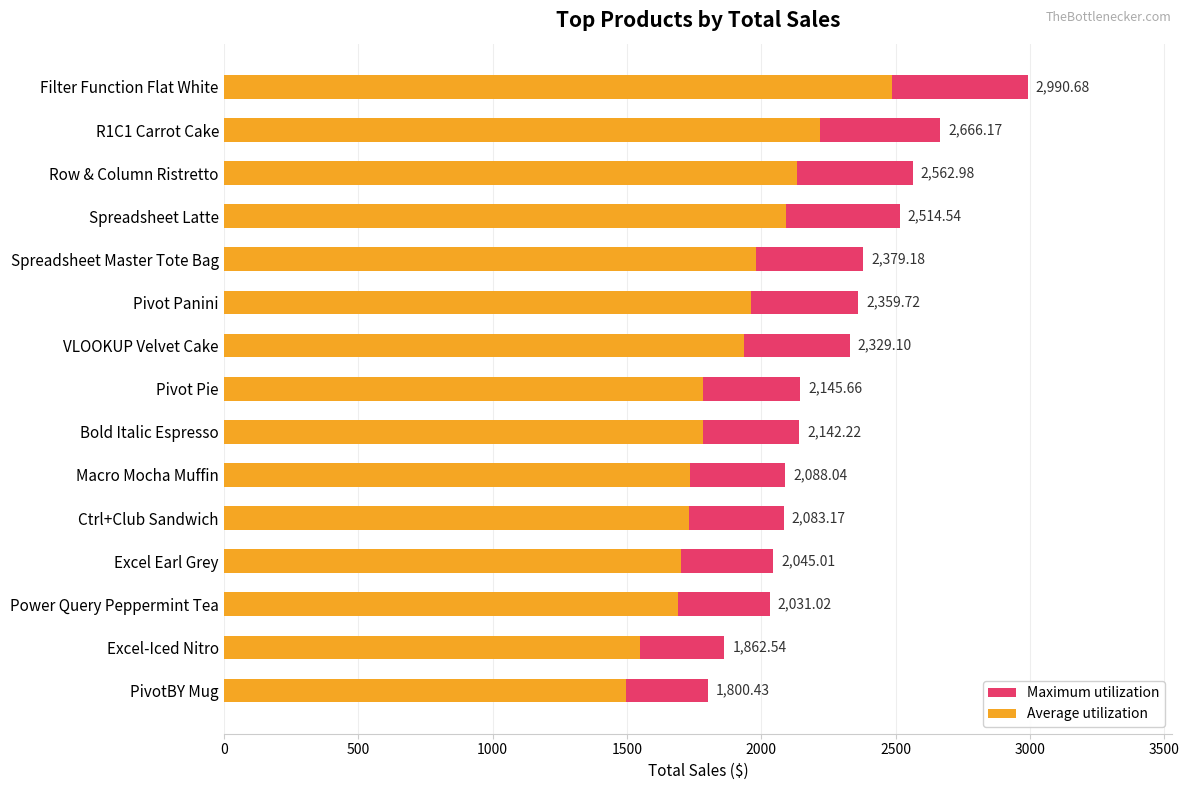

Reading left to right, list all the values displayed in this chart.

Maximum utilization: 2990.7	2666.2	2563.0	2514.5	2379.2	2359.7	2329.1	2145.7	2142.2	2088.0	2083.2	2045.0	2031.0	1862.5	1800.4
Average utilization: 2487.3	2217.5	2131.6	2091.3	1978.8	1962.6	1937.1	1784.5	1781.7	1736.6	1732.6	1700.8	1689.2	1549.1	1497.4